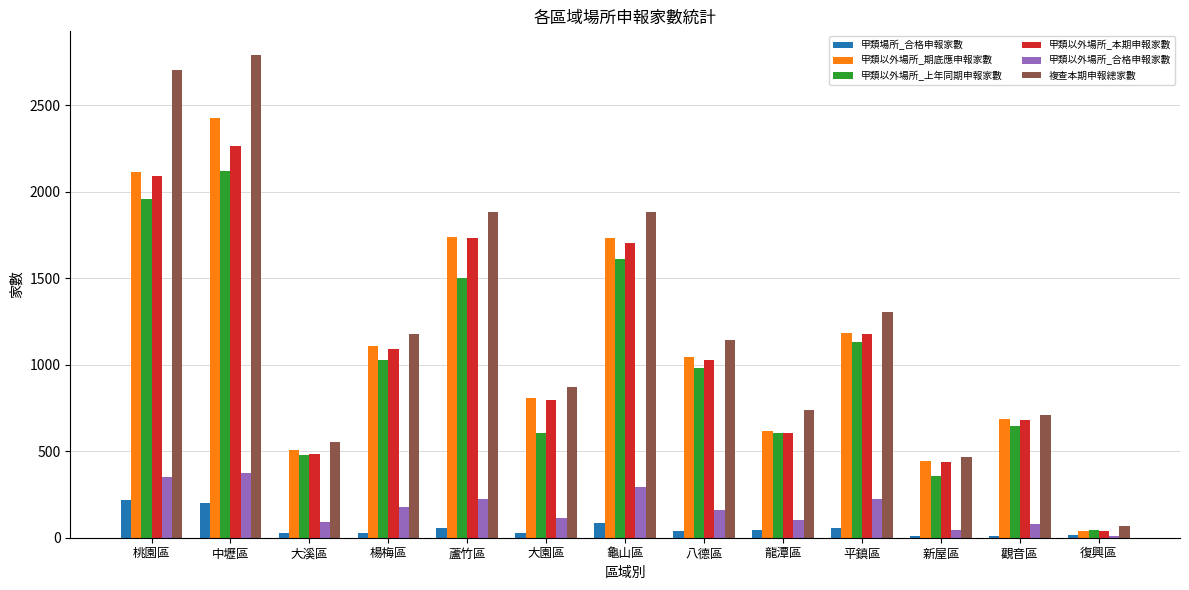

What is the sum of all 甲類以外場所_期底應申報家數 values?

14447